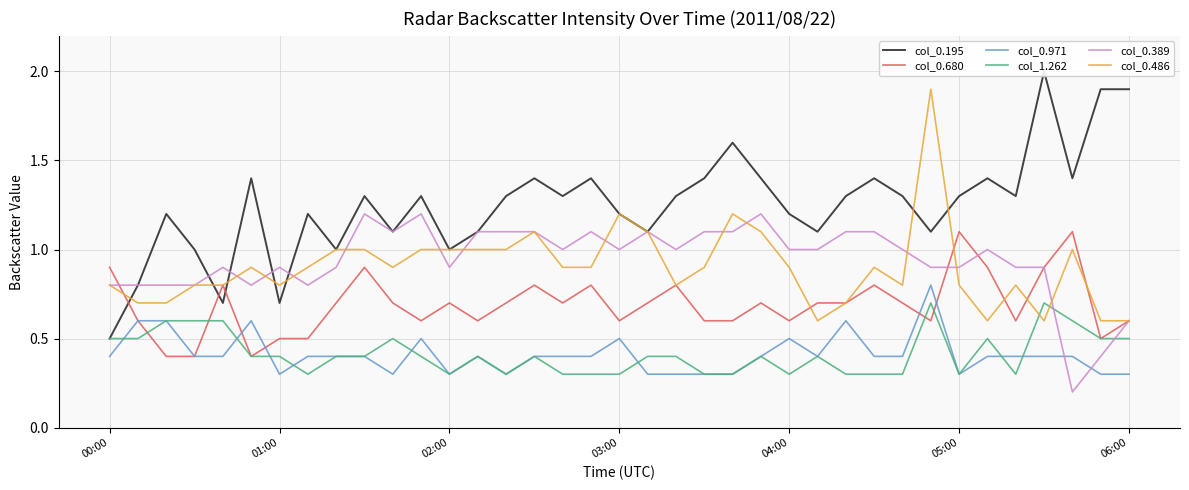

Reading left to right, what are all the values shown in this chart?

col_0.195: 0.5	0.8	1.2	1.0	0.7	1.4	0.7	1.2	1.0	1.3	1.1	1.3	1.0	1.1	1.3	1.4	1.3	1.4	1.2	1.1	1.3	1.4	1.6	1.4	1.2	1.1	1.3	1.4	1.3	1.1	1.3	1.4	1.3	2.0	1.4	1.9	1.9
col_0.680: 0.9	0.6	0.4	0.4	0.8	0.4	0.5	0.5	0.7	0.9	0.7	0.6	0.7	0.6	0.7	0.8	0.7	0.8	0.6	0.7	0.8	0.6	0.6	0.7	0.6	0.7	0.7	0.8	0.7	0.6	1.1	0.9	0.6	0.9	1.1	0.5	0.6
col_0.971: 0.4	0.6	0.6	0.4	0.4	0.6	0.3	0.4	0.4	0.4	0.3	0.5	0.3	0.4	0.3	0.4	0.4	0.4	0.5	0.3	0.3	0.3	0.3	0.4	0.5	0.4	0.6	0.4	0.4	0.8	0.3	0.4	0.4	0.4	0.4	0.3	0.3
col_1.262: 0.5	0.5	0.6	0.6	0.6	0.4	0.4	0.3	0.4	0.4	0.5	0.4	0.3	0.4	0.3	0.4	0.3	0.3	0.3	0.4	0.4	0.3	0.3	0.4	0.3	0.4	0.3	0.3	0.3	0.7	0.3	0.5	0.3	0.7	0.6	0.5	0.5
col_0.389: 0.8	0.8	0.8	0.8	0.9	0.8	0.9	0.8	0.9	1.2	1.1	1.2	0.9	1.1	1.1	1.1	1.0	1.1	1.0	1.1	1.0	1.1	1.1	1.2	1.0	1.0	1.1	1.1	1.0	0.9	0.9	1.0	0.9	0.9	0.2	0.4	0.6
col_0.486: 0.8	0.7	0.7	0.8	0.8	0.9	0.8	0.9	1.0	1.0	0.9	1.0	1.0	1.0	1.0	1.1	0.9	0.9	1.2	1.1	0.8	0.9	1.2	1.1	0.9	0.6	0.7	0.9	0.8	1.9	0.8	0.6	0.8	0.6	1.0	0.6	0.6